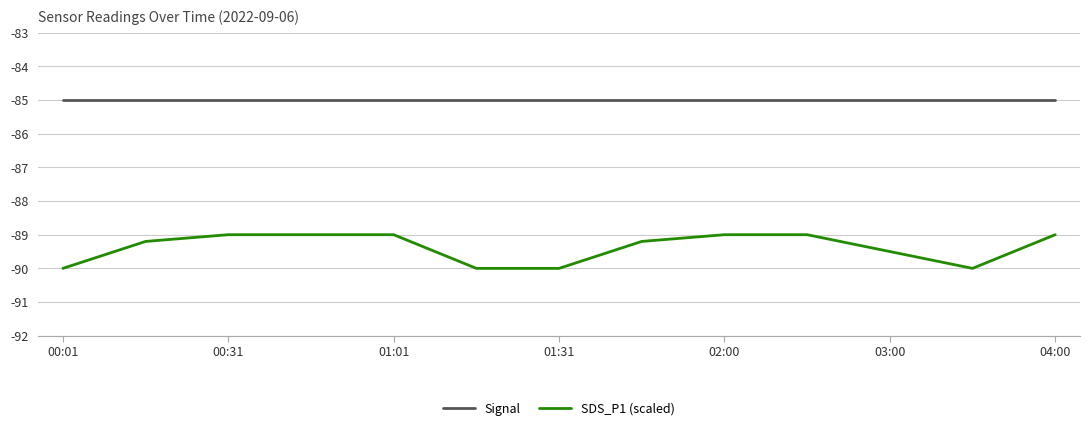

True or false: SDS_P1 (scaled) and Signal cross at least once.

False